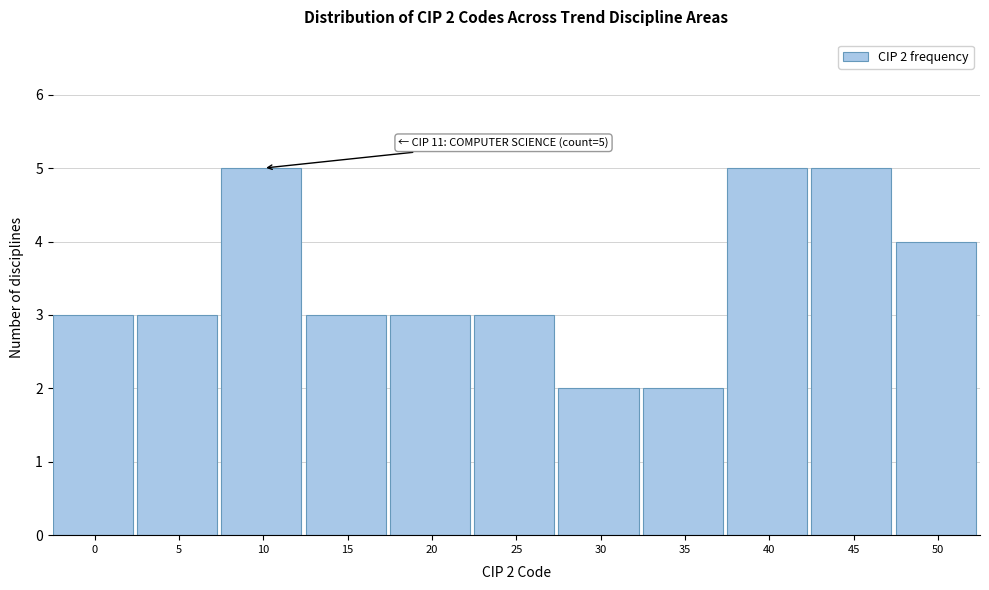

Reading left to right, what are all the values shown in this chart?

0=3	5=3	10=5	15=3	20=3	25=3	30=2	35=2	40=5	45=5	50=4